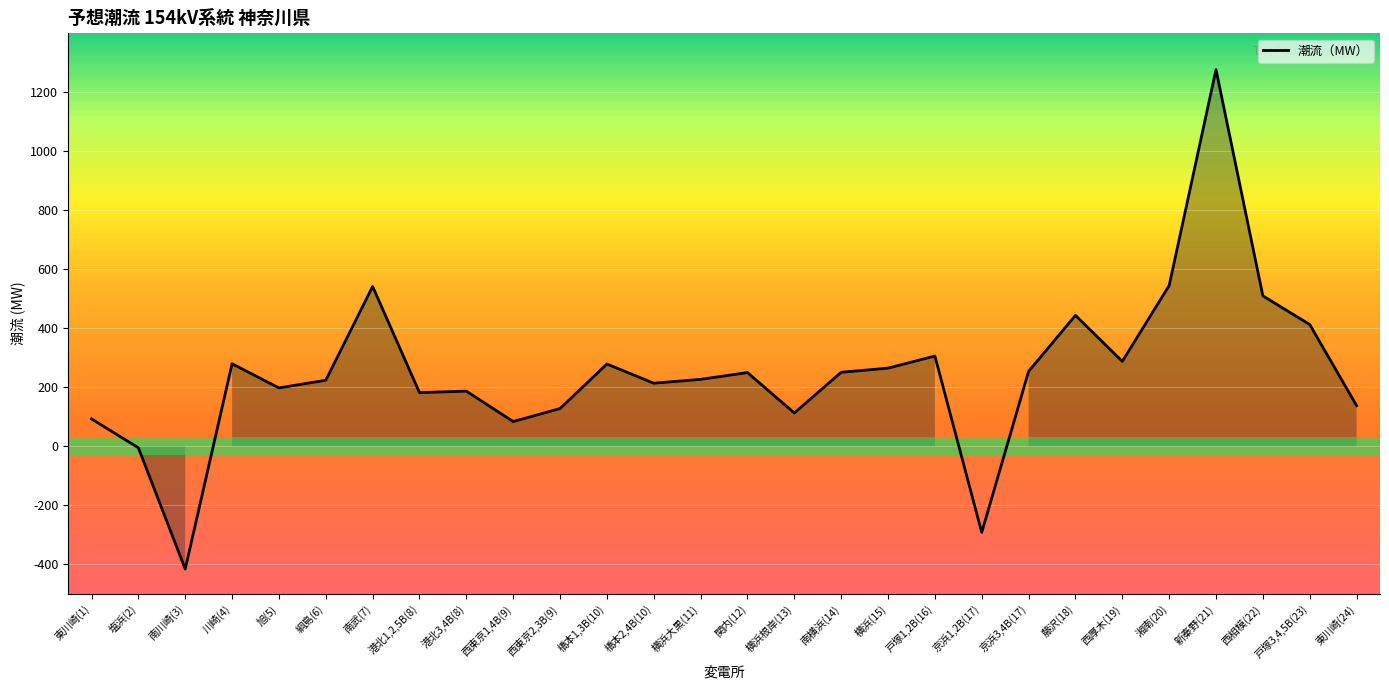

Is it true that the value at 旭(5) is 198?

True